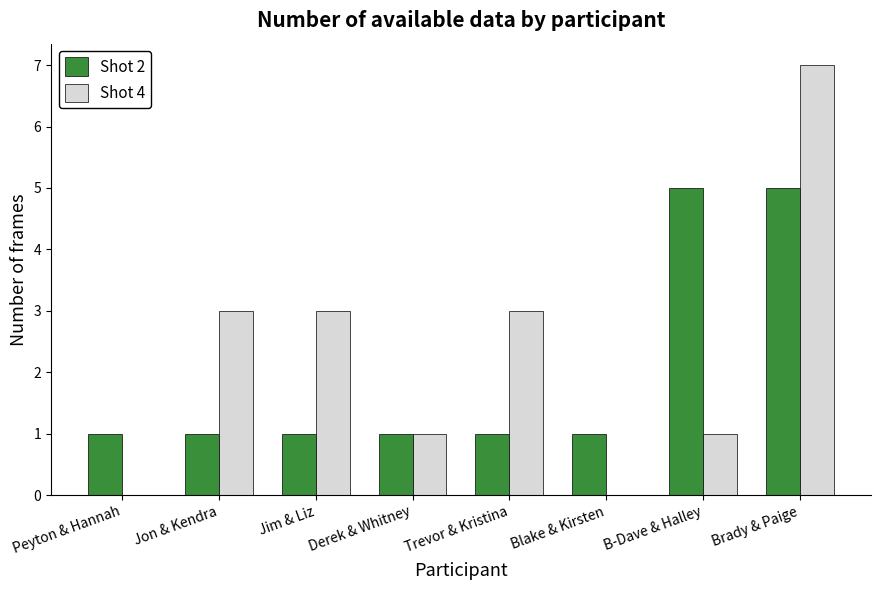

What is the highest value of the Shot 2 series?

5